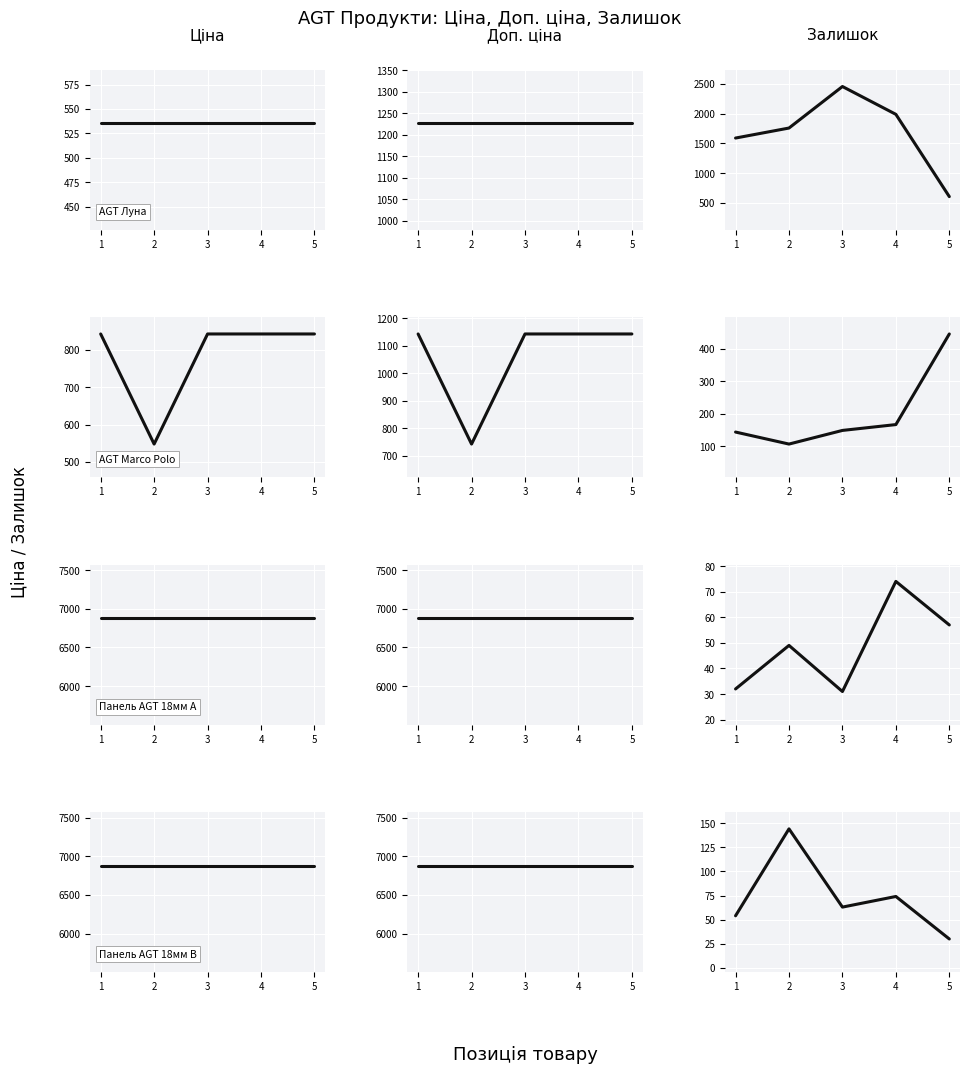

Between 3 and 2, which is larger?

3